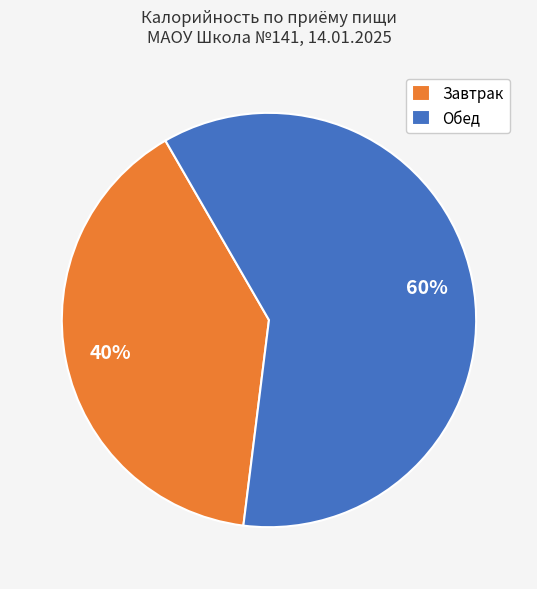

To the nearest percent, what is the combined percentage of Обед and Завтрак?

100%